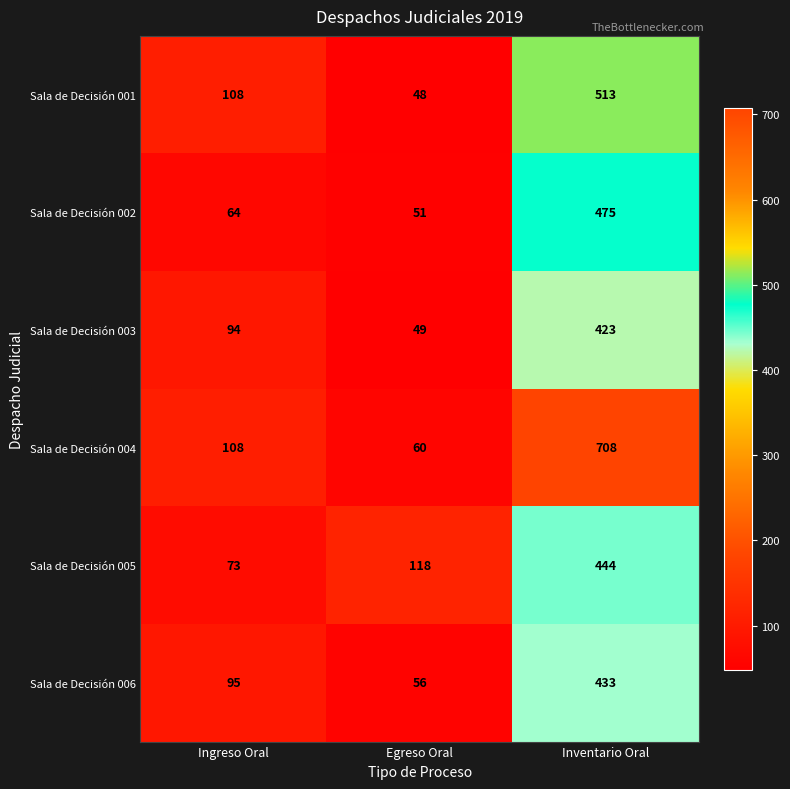

What is the spread (max minus min) of values at Ingreso Oral?

44